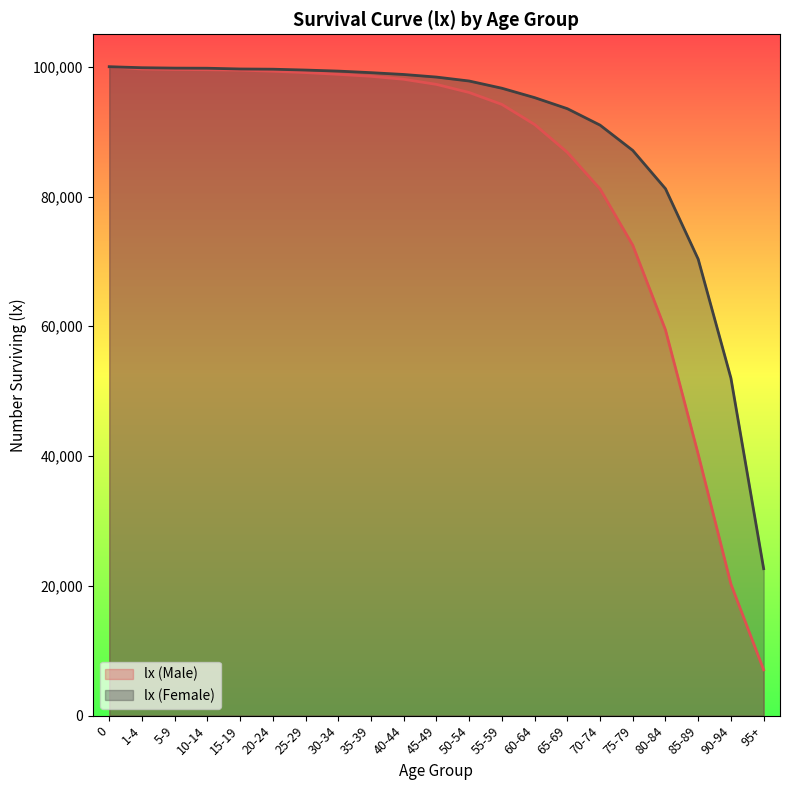

True or false: lx (Male) has a value of 19003 at 55-59.

False